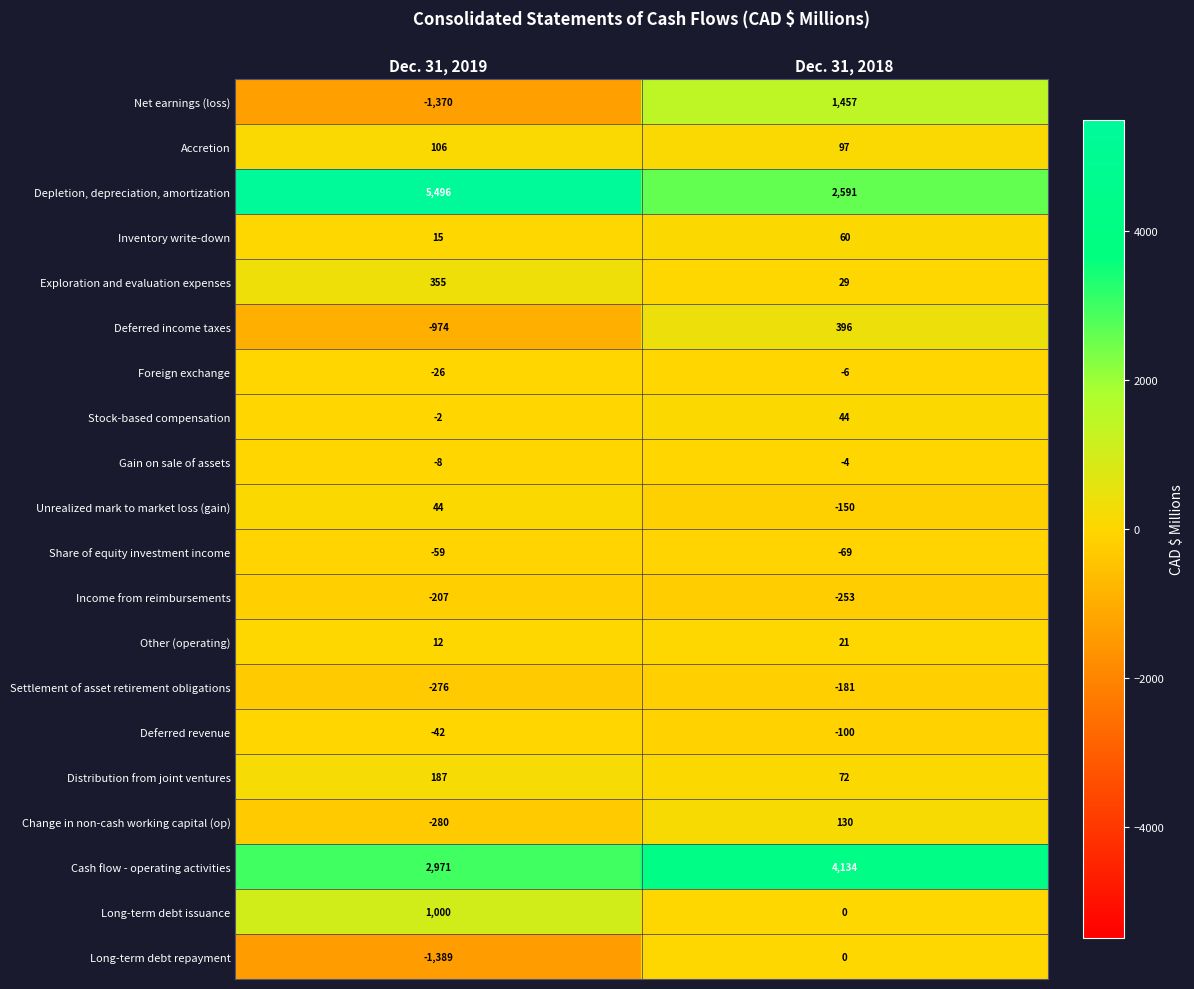

Which series changed the most between Dec. 31, 2019 and Dec. 31, 2018?

Depletion, depreciation, amortization